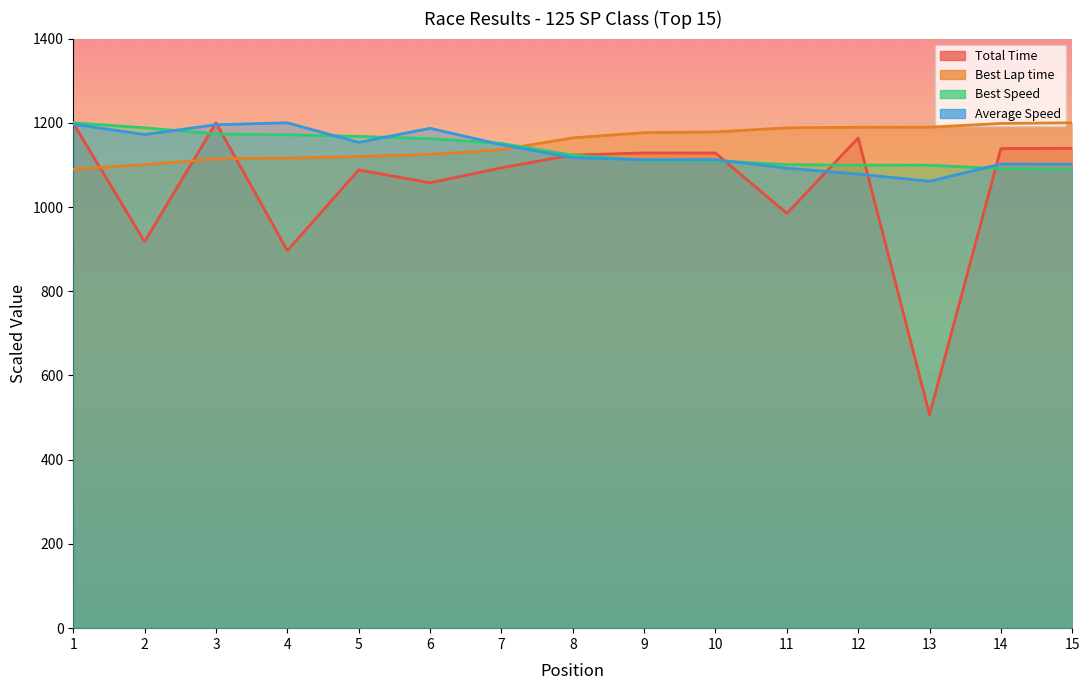

How many values in the Average Speed series are below 1117?

7